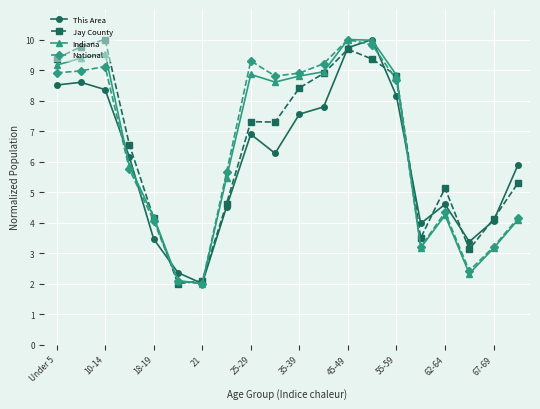

True or false: National and Indiana intersect in this chart.

True